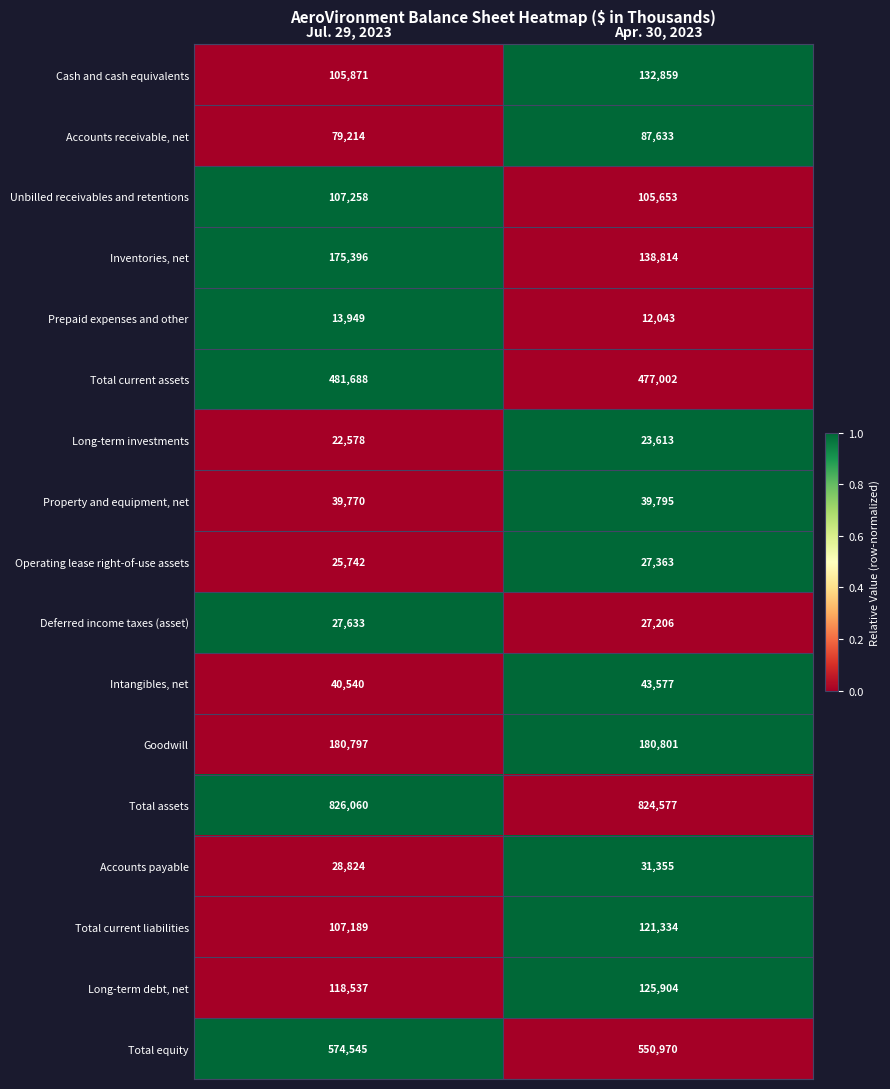

What is the difference between the Intangibles, net values at Jul. 29, 2023 and Apr. 30, 2023?

3037